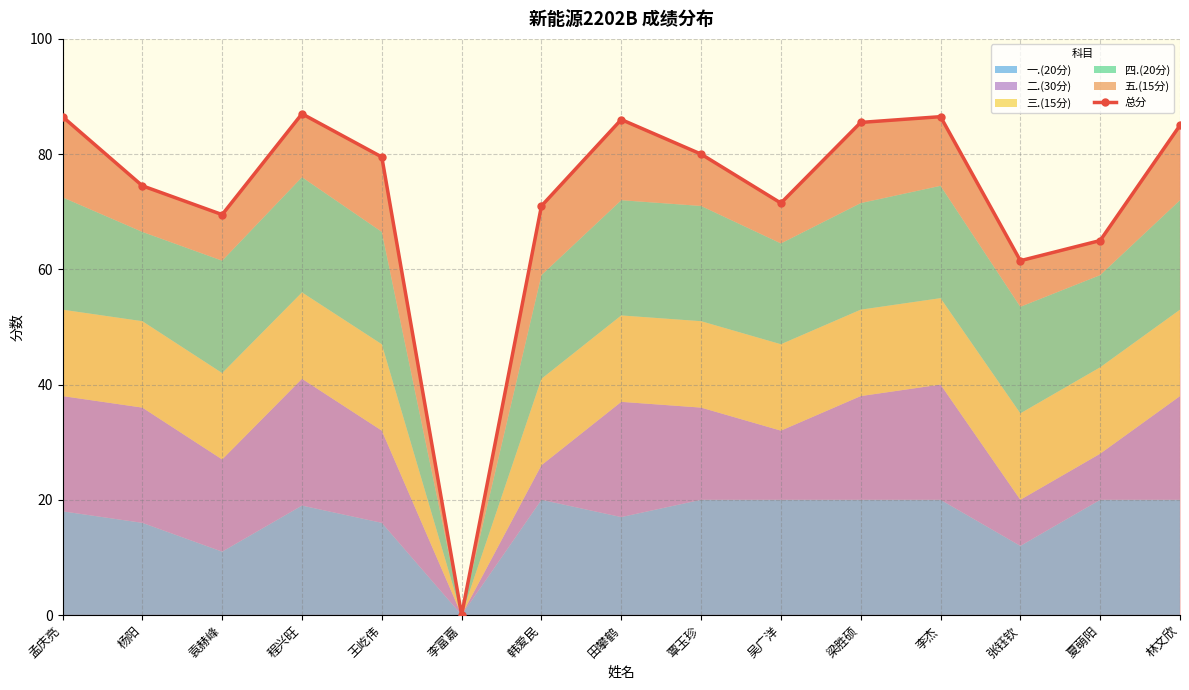

Reading left to right, extract all data points from this chart.

86.5	74.5	69.5	87.0	79.5	0.0	71.0	86.0	80.0	71.5	85.5	86.5	61.5	65.0	85.0